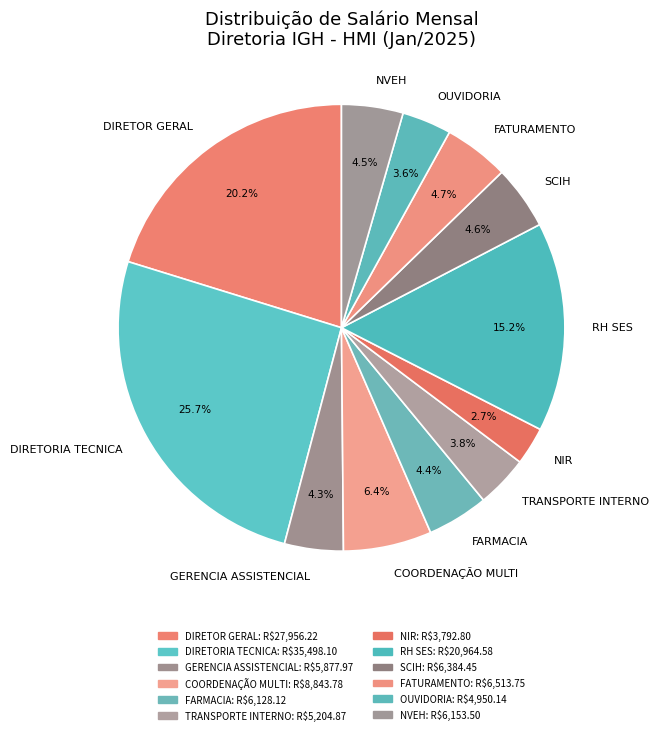

What percentage is the COORDENAÇÃO MULTI slice, to the nearest percent?

6%